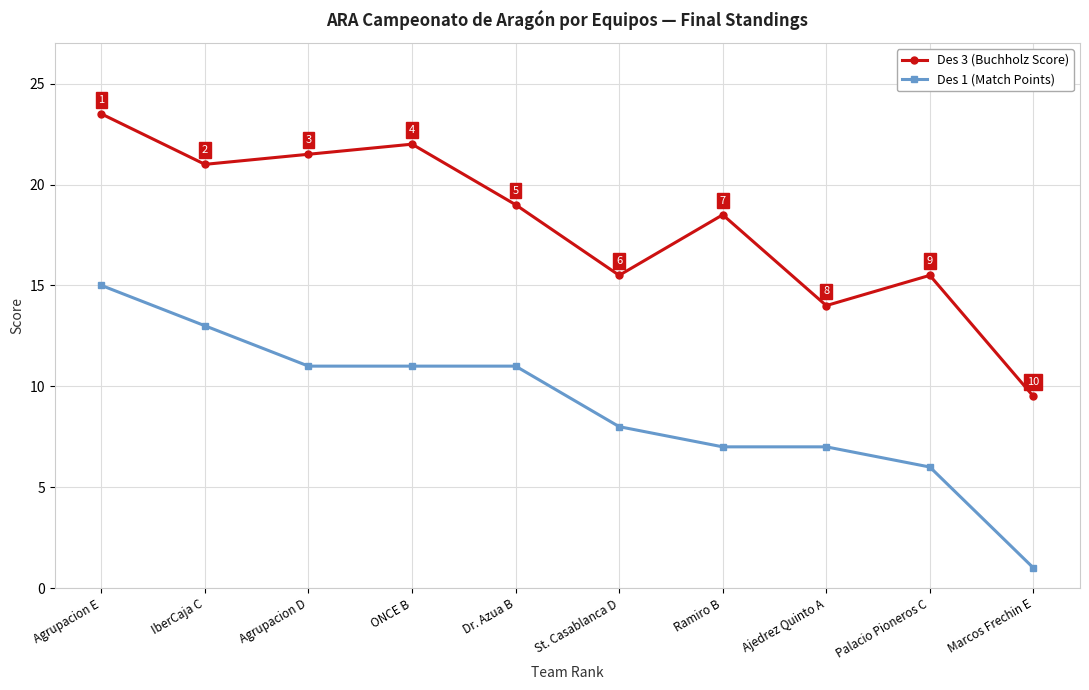

What is the label of the 6th point from the right?

Dr. Azua B